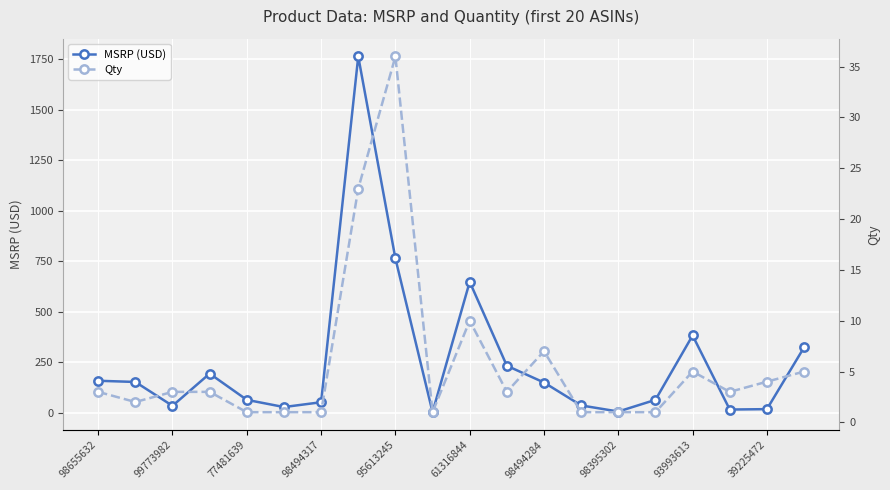

Which series has the widest spread of values?

MSRP (USD)